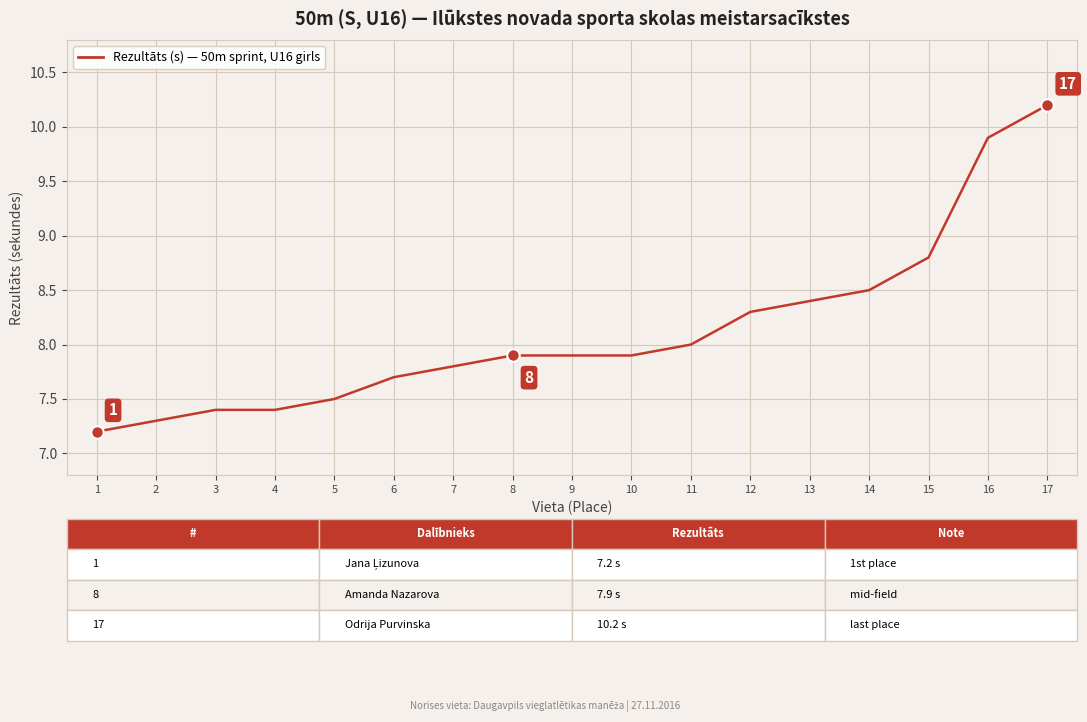

Is it true that the value at 13 is 8.4?

True